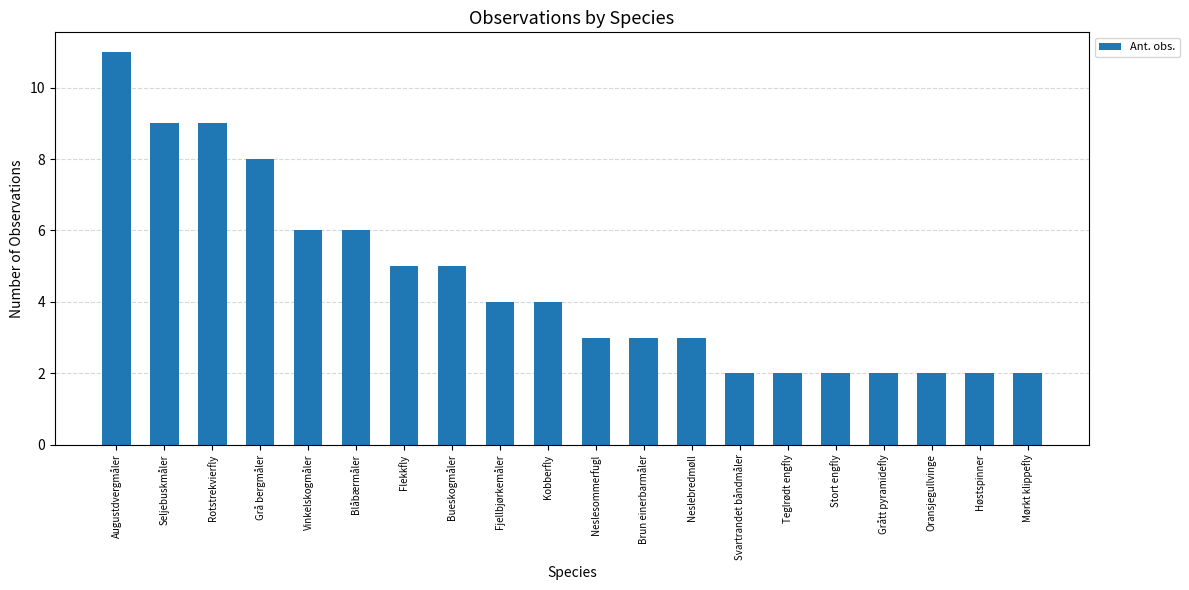

Reading left to right, extract all data points from this chart.

Augustdvergmåler=11	Seljebuskmåler=9	Rotstrekvierfly=9	Grå bergmåler=8	Vinkelskogmåler=6	Blåbærmåler=6	Flekkfly=5	Bueskogmåler=5	Fjellbjørkemåler=4	Kobberfly=4	Neslesommerfugl=3	Brun einerbarmåler=3	Neslebredmøll=3	Svartrandet båndmåler=2	Teglrødt engfly=2	Stort engfly=2	Grått pyramidefly=2	Oransjegullvinge=2	Høstspinner=2	Mørkt klippefly=2